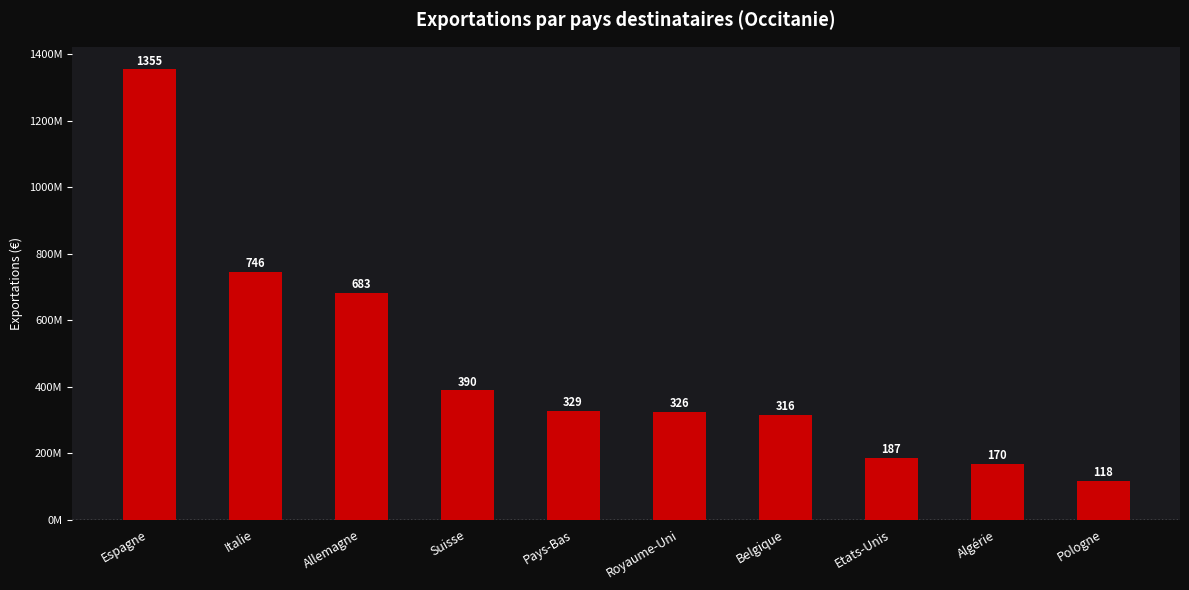

Does the chart contain stacked bars?

No